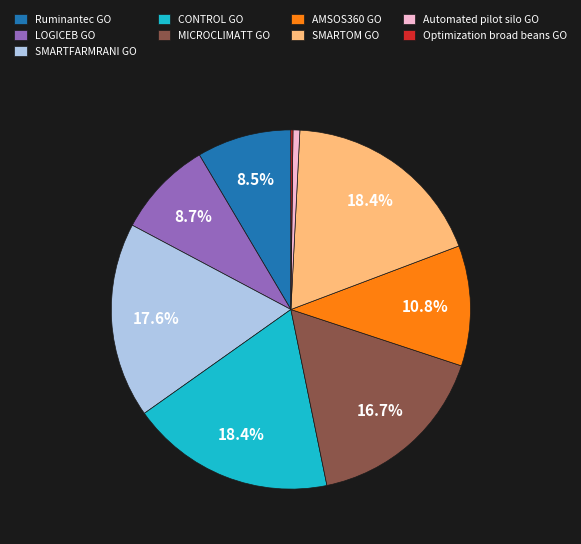

Is it true that AMSOS360 GO is 1% of the pie?

False